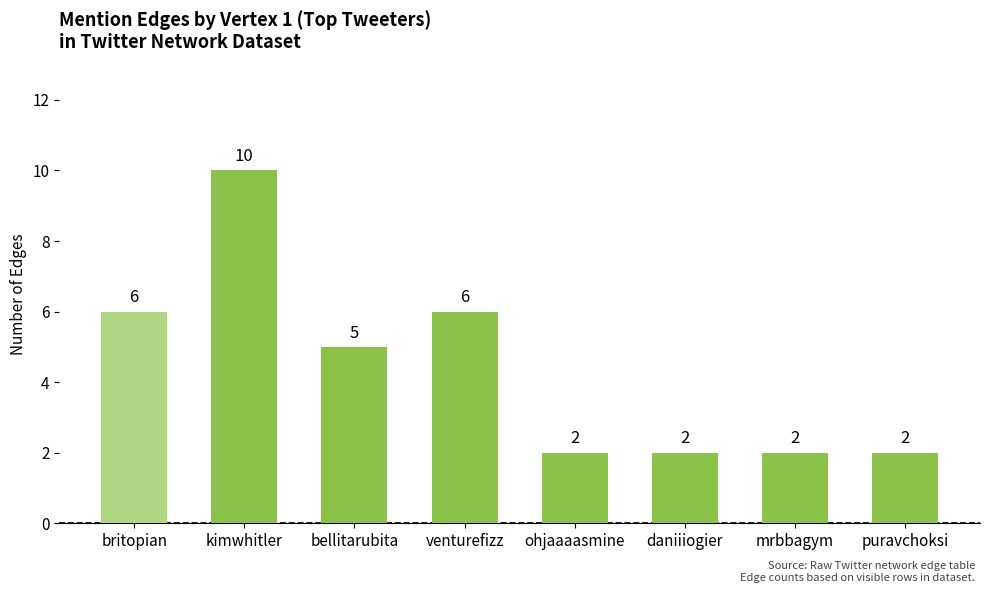

Which category has the highest value across all series?

kimwhitler